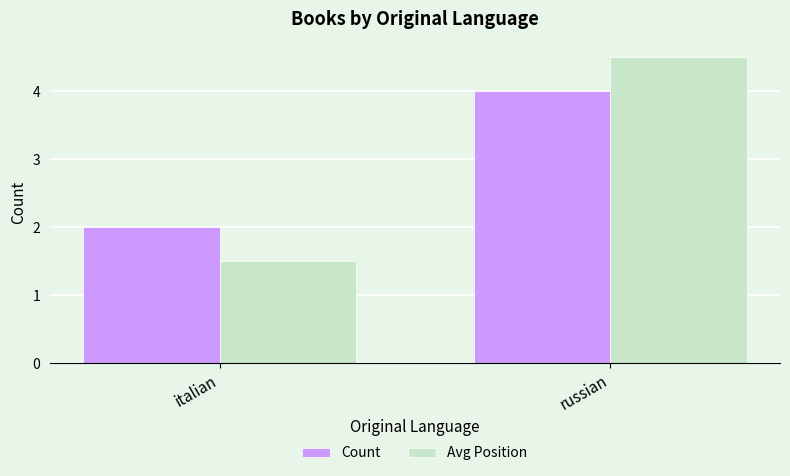

What is the difference between the highest and lowest values at italian?

0.5